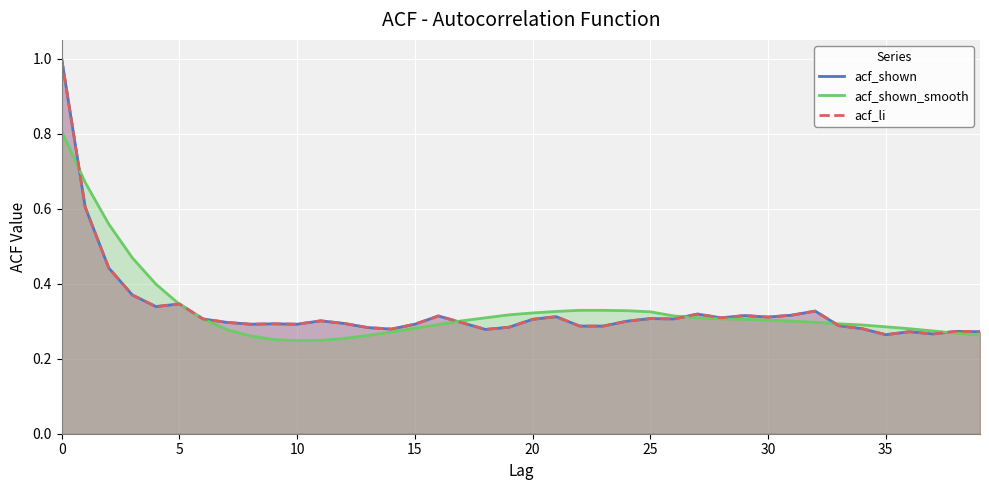

How many interior local valleys does the acf_li series have?

10